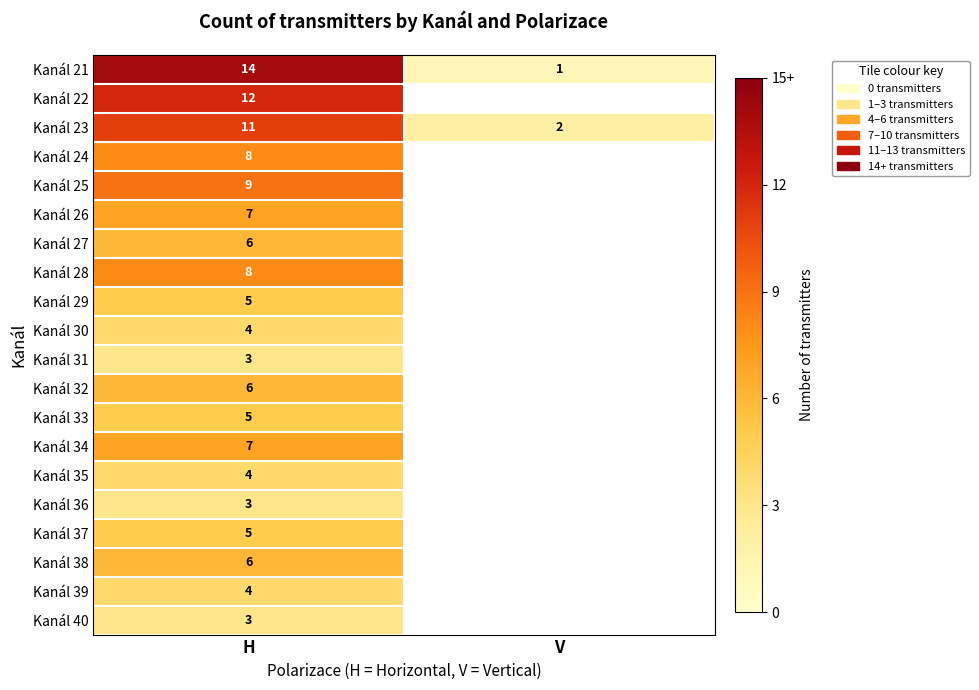

Is the value of Kanál 25 at H greater than the value of Kanál 21 at V?

Yes